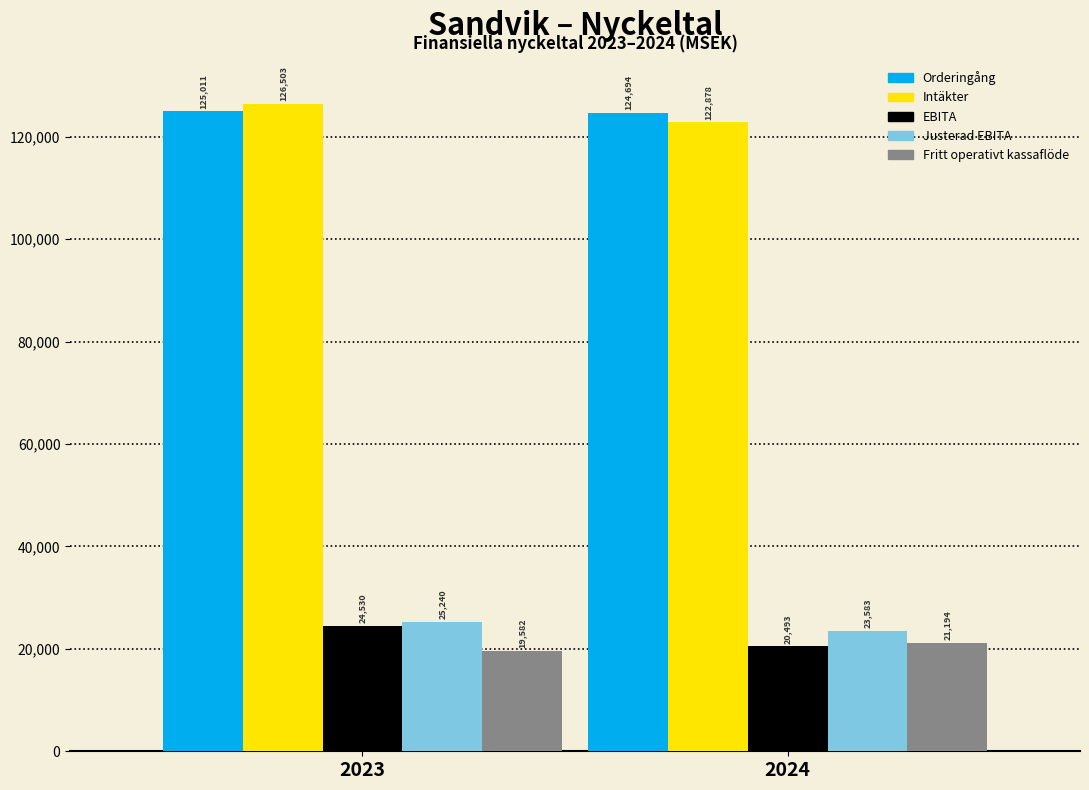

Reading left to right, transcribe all the data shown in this chart.

Orderingång: 125011	124694
Intäkter: 126503	122878
EBITA: 24530	20493
Justerad EBITA: 25240	23583
Fritt operativt kassaflöde: 19582	21194